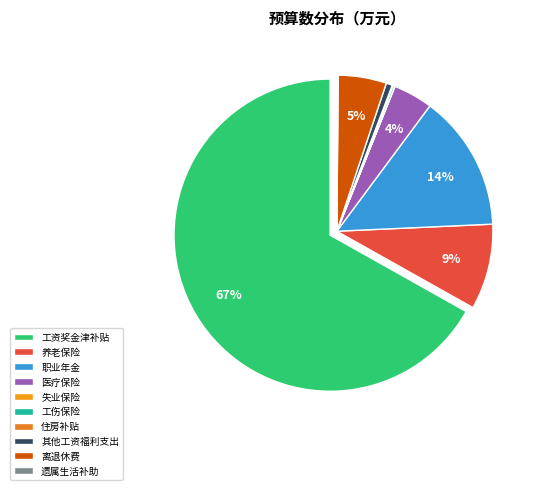

To the nearest percent, what is the combined percentage of 失业保险 and 工资奖金津补贴?

67%